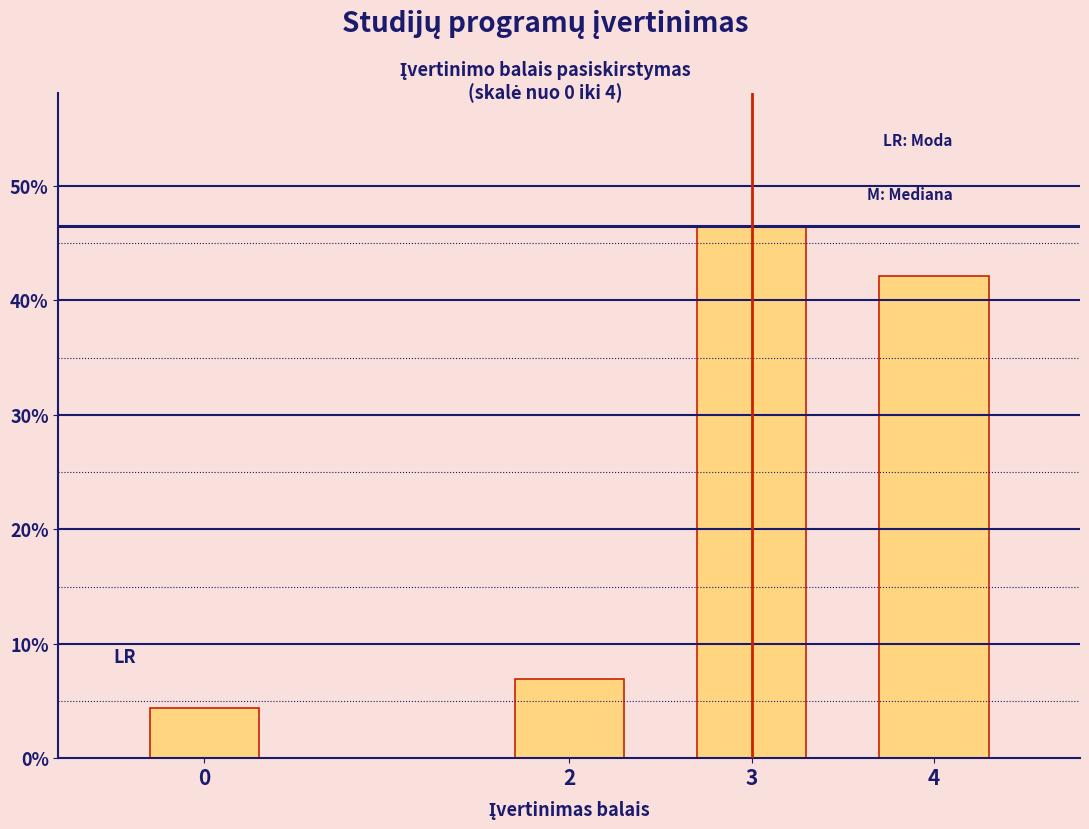

Reading left to right, transcribe all the data shown in this chart.

0=4.4	2=6.9	3=46.5	4=42.1